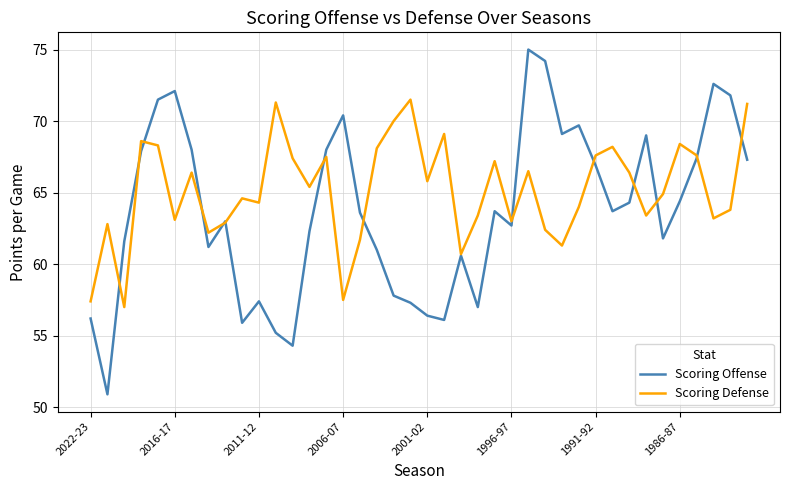

What is the minimum value for Scoring Defense?

57.0